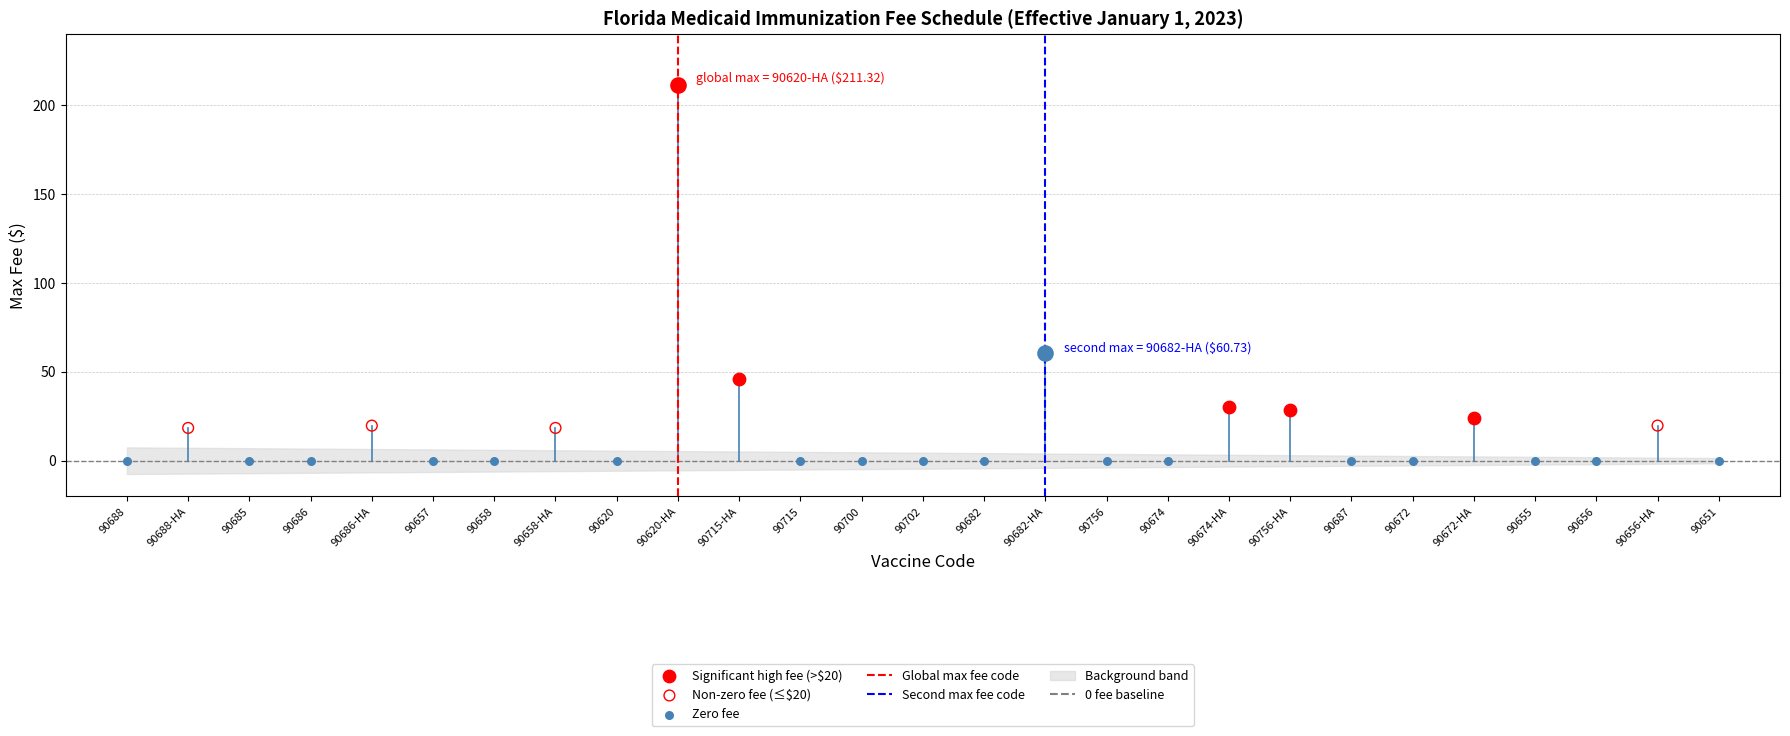

Which series contains the lowest Y value?

0 fee baseline